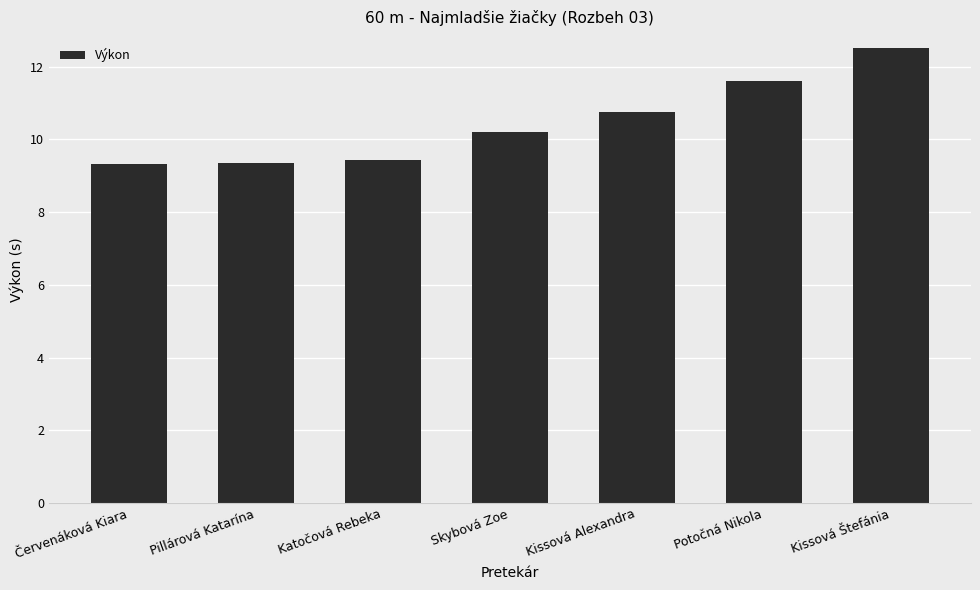

What is the sum of the values at Skybová Zoe and Pillárová Katarína?

19.6